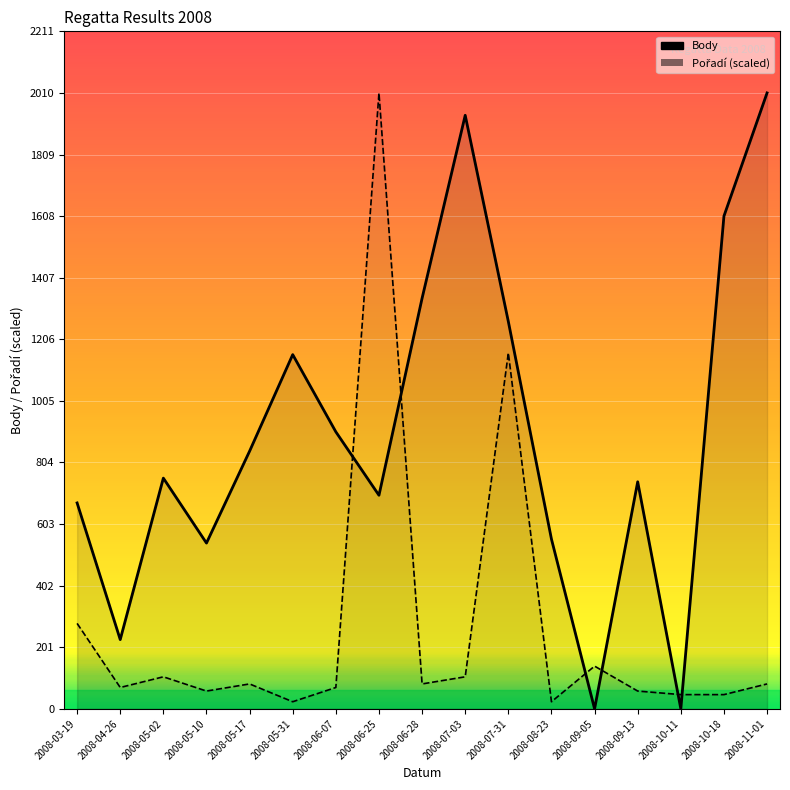

What is the sum of the Body values at 2008-05-02 and 2008-11-01?

2763.0